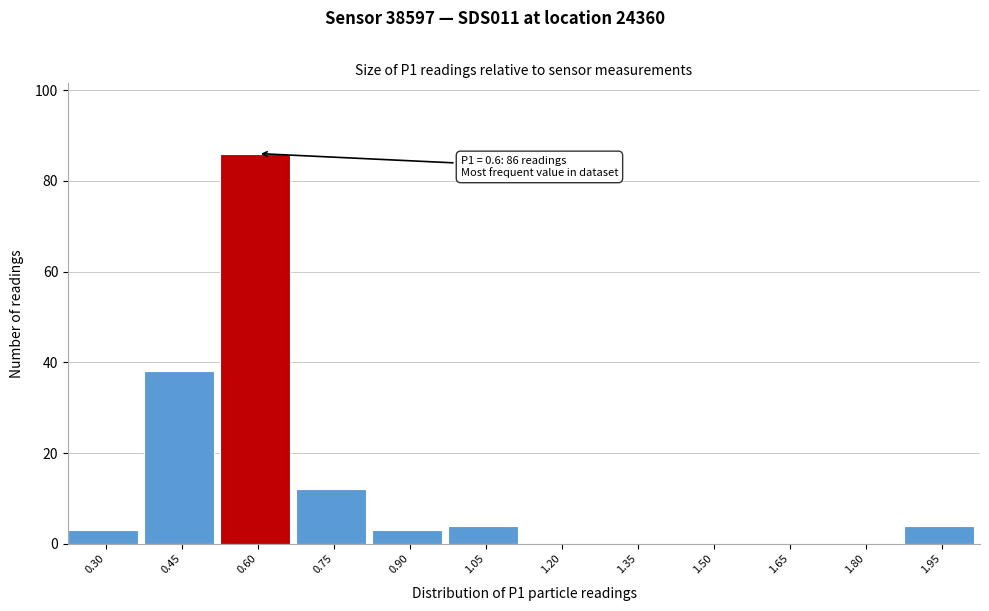

Reading right to left, transcribe all the data shown in this chart.

1.95=4	1.80=0	1.65=0	1.50=0	1.35=0	1.20=0	1.05=4	0.90=3	0.75=12	0.60=86	0.45=38	0.30=3